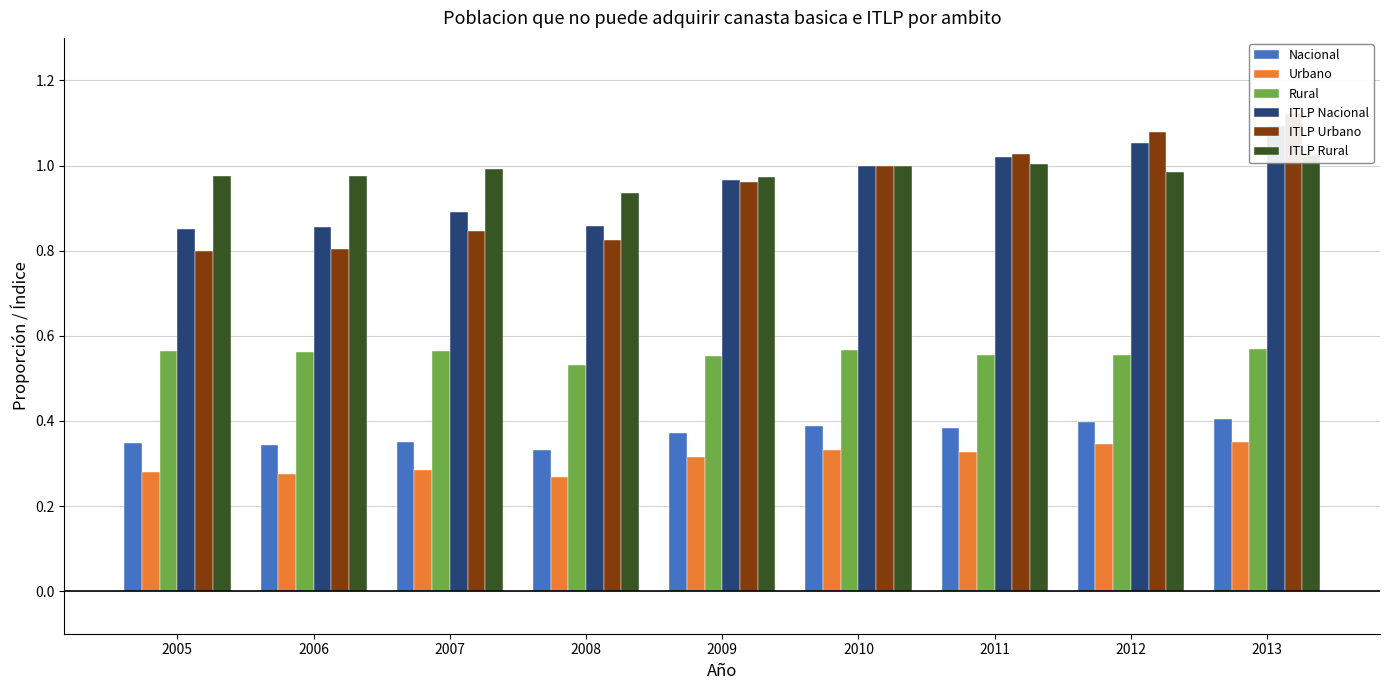

Read the ITLP Urbano value at 2009.

1.0